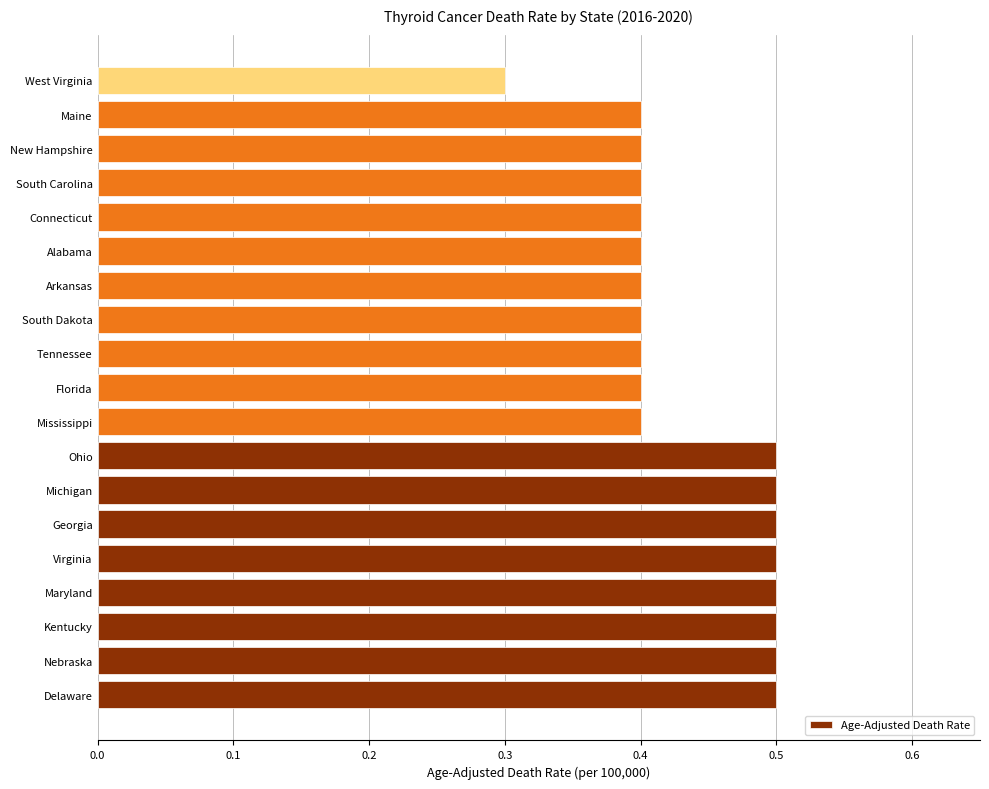

What is the minimum value shown in the chart?

0.3